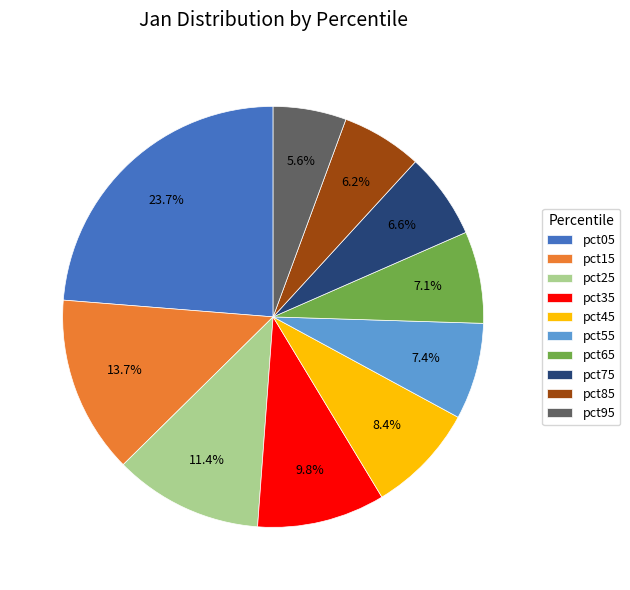

Which category has the smallest portion of the pie?

pct95